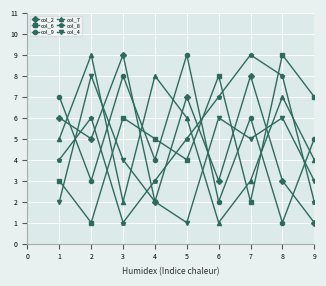

Is the value of col_2 at 3 greater than the value of col_4 at 4?

Yes